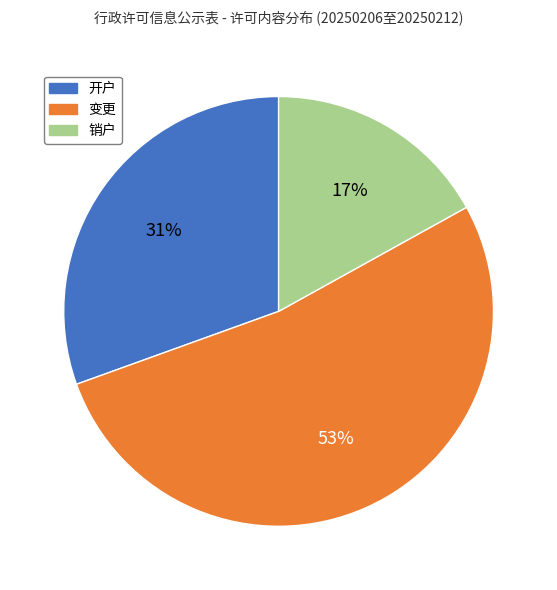

Which category has the smallest portion of the pie?

销户